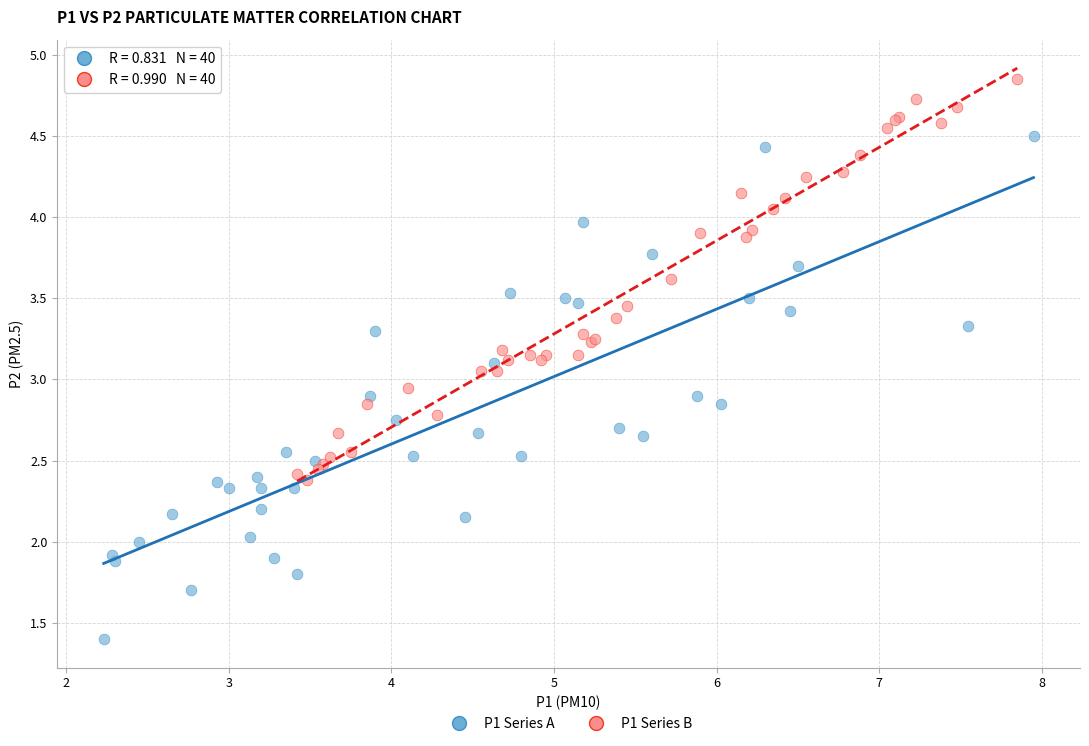

Which series contains the highest Y value?

P1 Series B